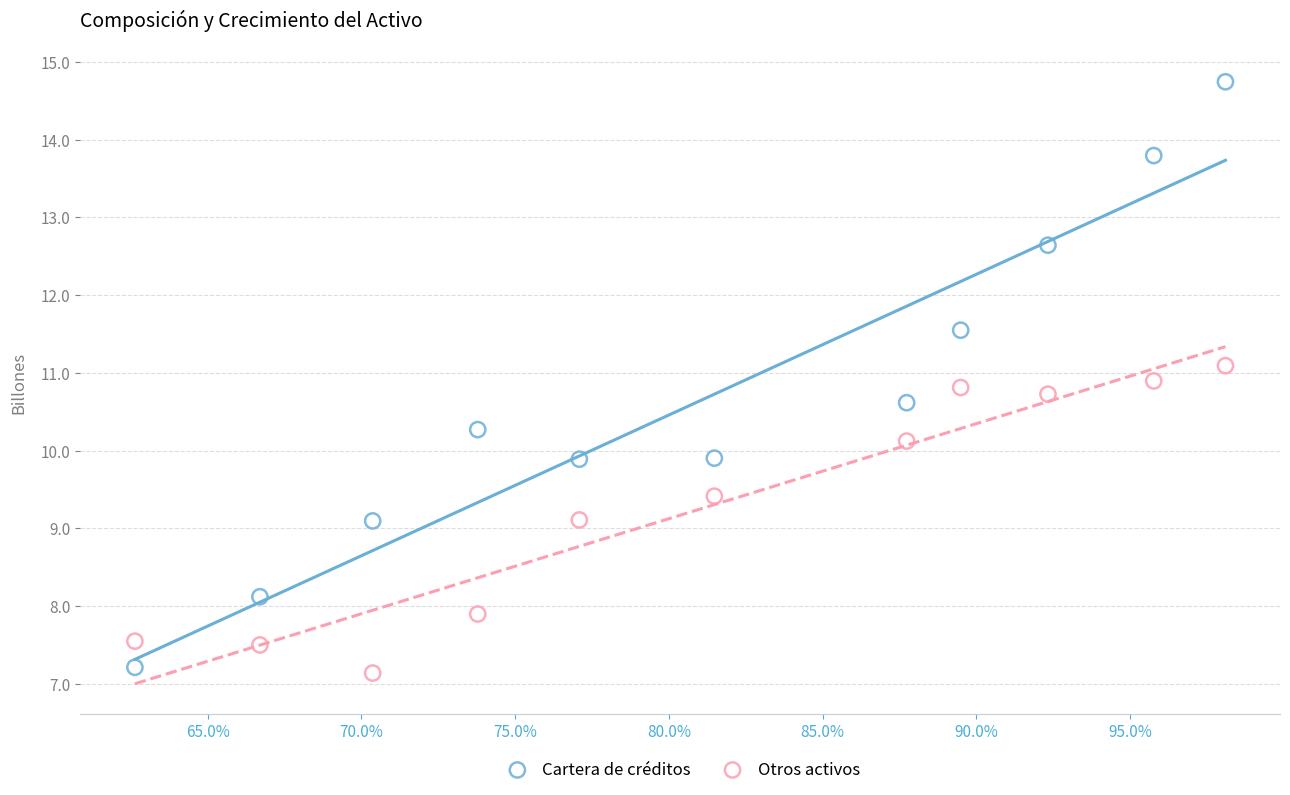

Which series contains the highest Y value?

Cartera de créditos